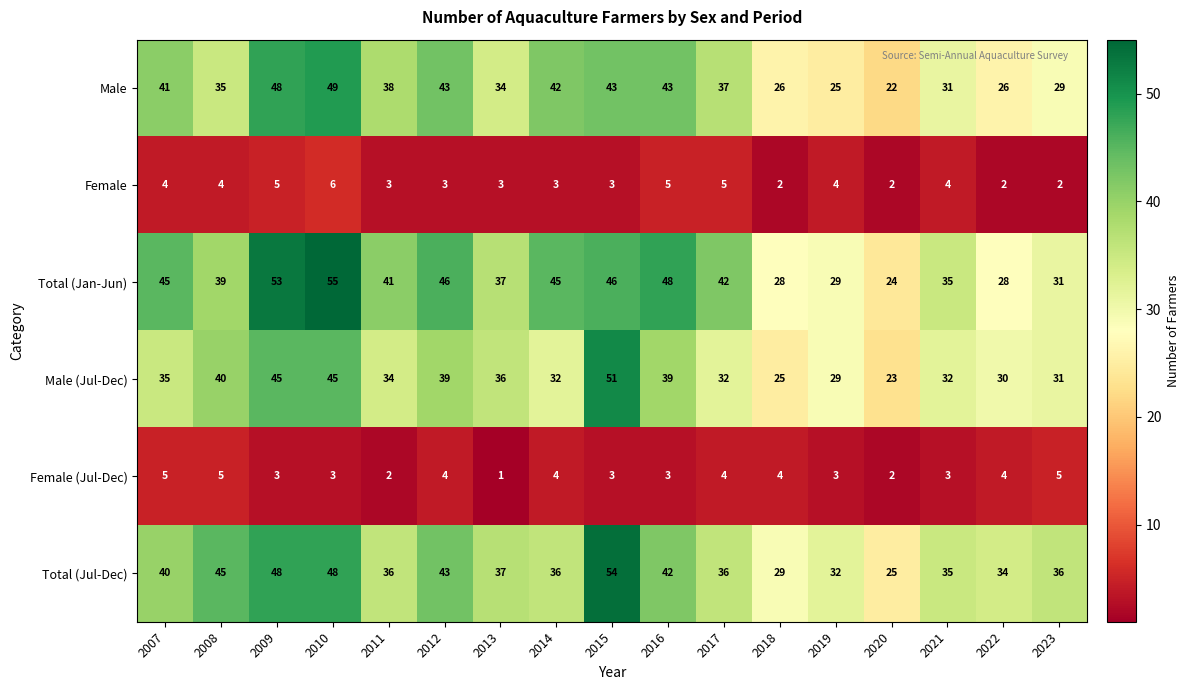

What is the difference between the second highest and minimum values in the Total (Jul-Dec) series?

23